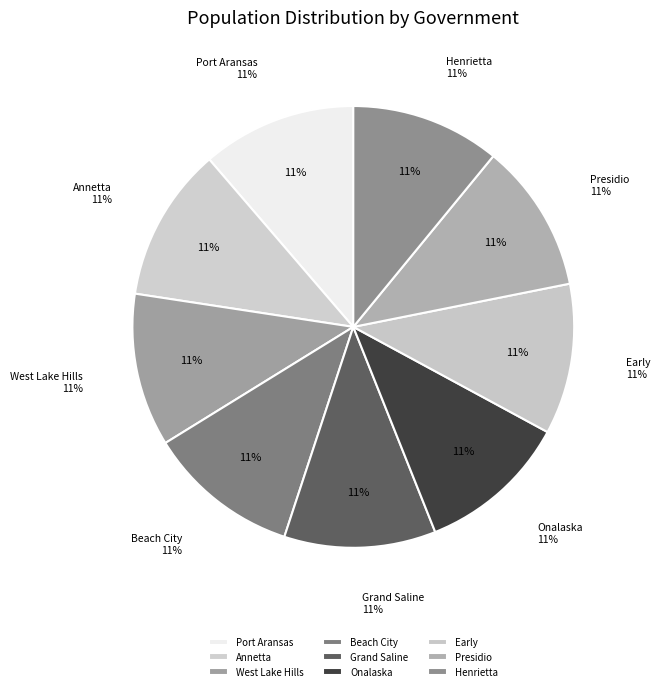

Between Presidio and Early, which is larger?

Early